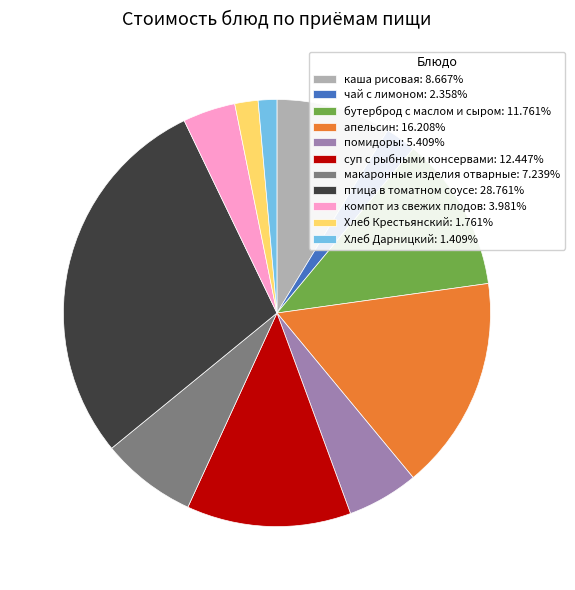

What is the ratio of the value at компот из свежих плодов: 3.981% to the value at макаронные изделия отварные: 7.239%?

0.5